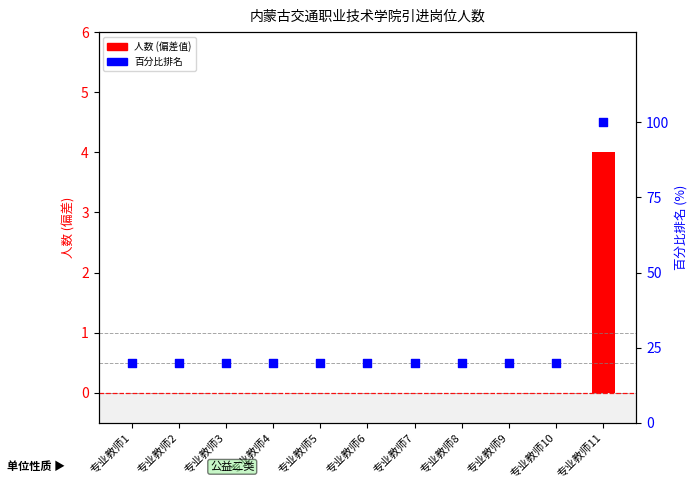

What are all the series names shown in the legend?

人数 (偏差值), 百分比排名